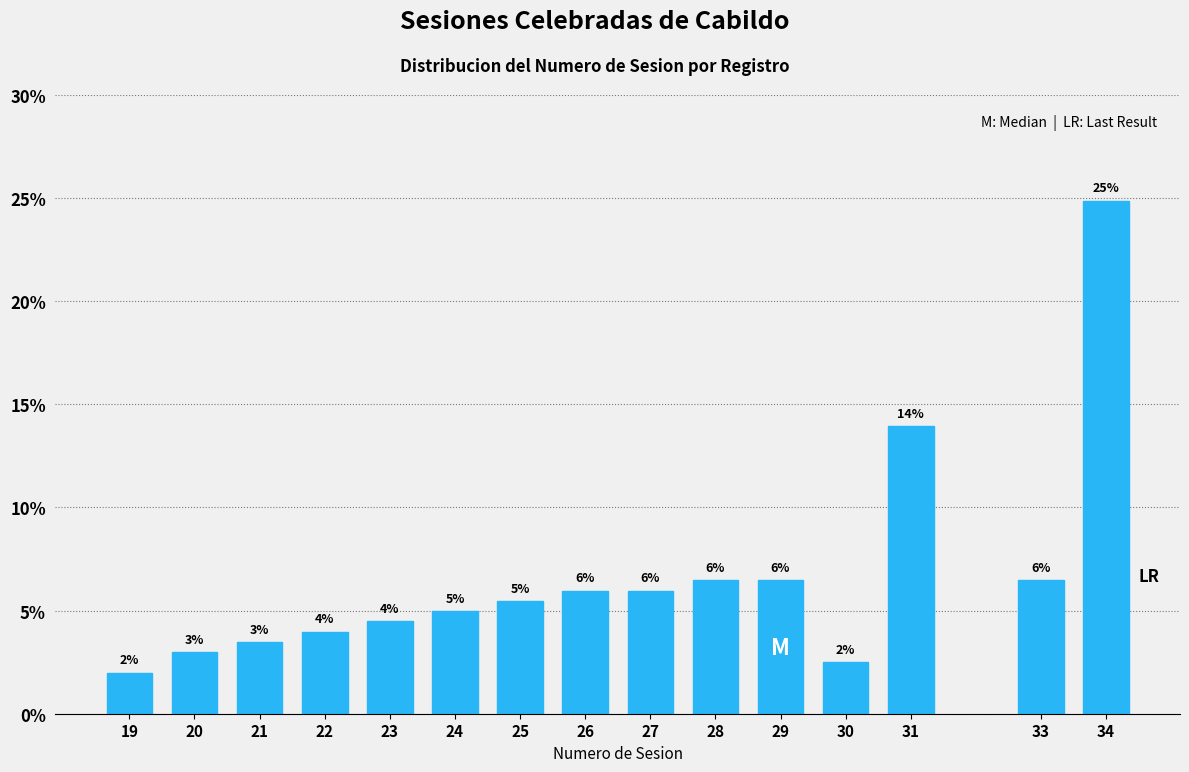

What value does the data have at 33?

6.5